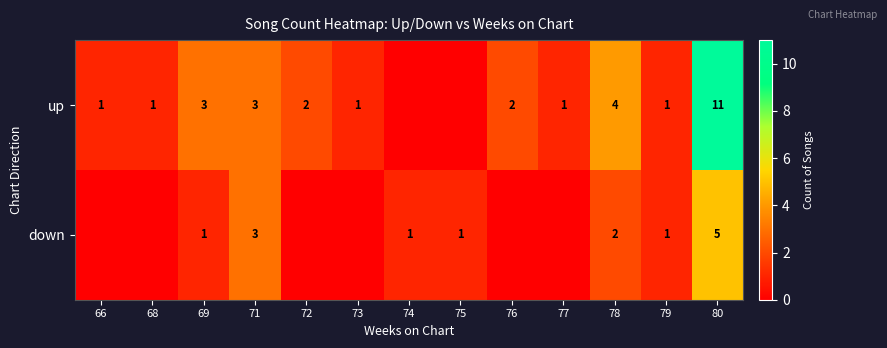

Which label corresponds to the largest value in the chart?

80